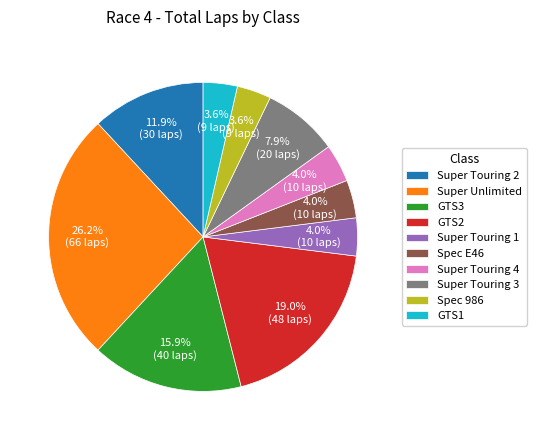

To the nearest percent, what is the combined percentage of Spec E46 and Super Touring 2?

16%